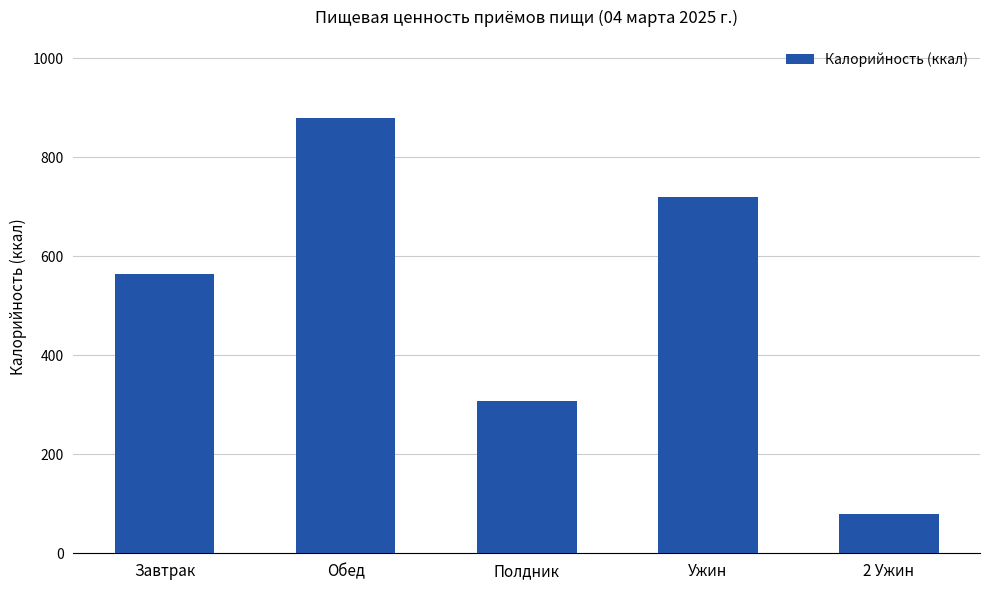

The value at Завтрак is 332.5. True or false?

False